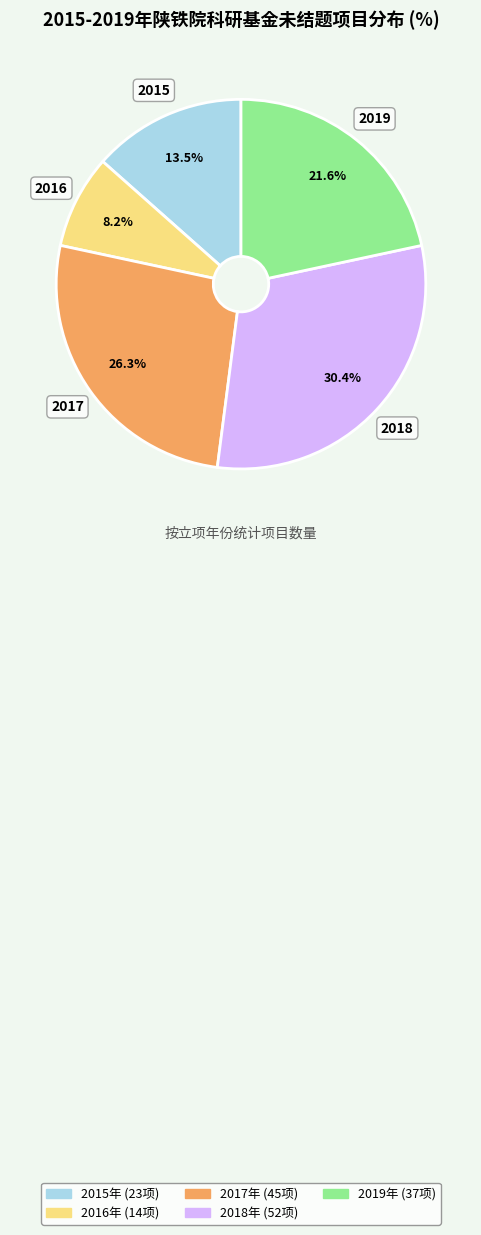

To the nearest percent, what is the difference between the 2017 and 2016 slice percentages?

18%